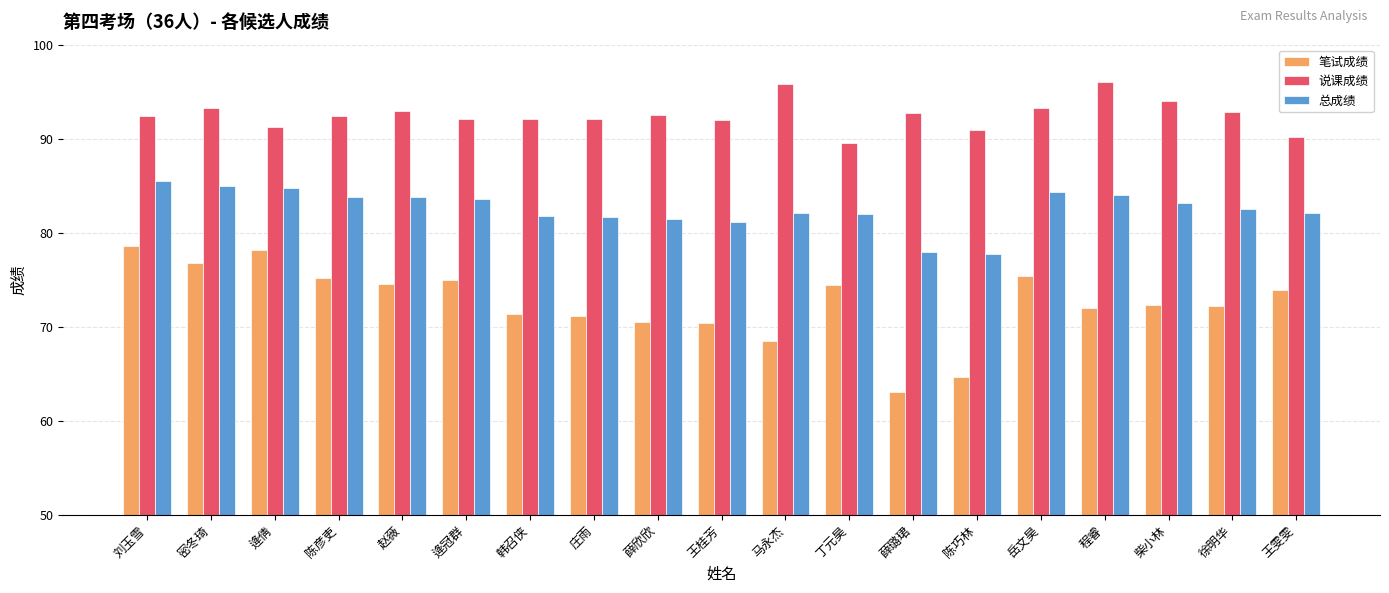

At which category does the chart reach its minimum across all series?

薛璐珺